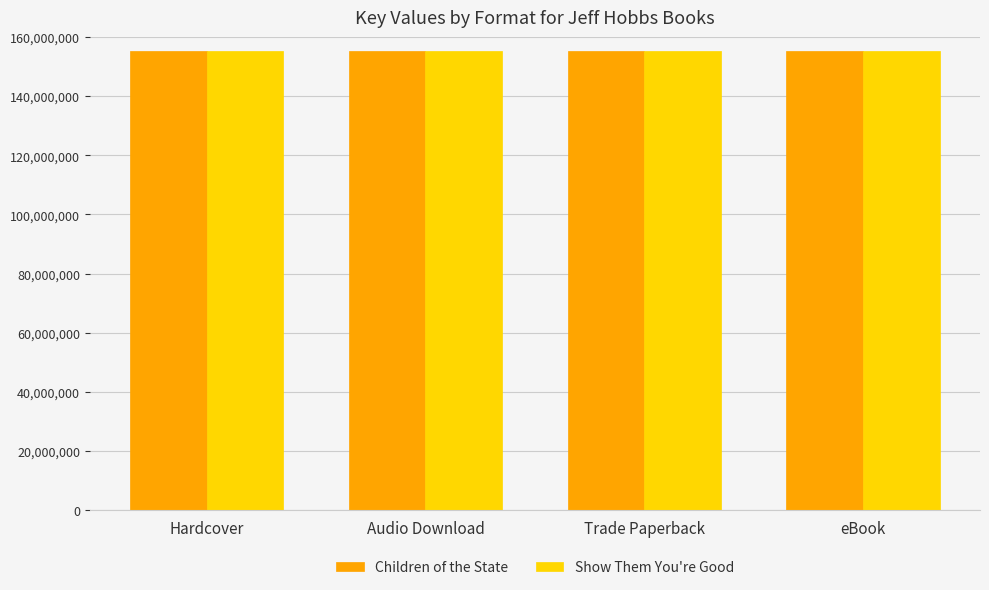

What is the approximate value of Show Them You're Good at Trade Paperback?

155115395